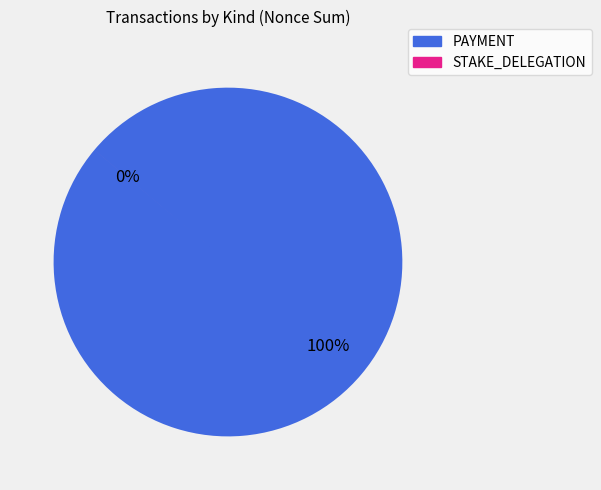

Between STAKE_DELEGATION (nonce 1) and PAYMENT, which is larger?

PAYMENT